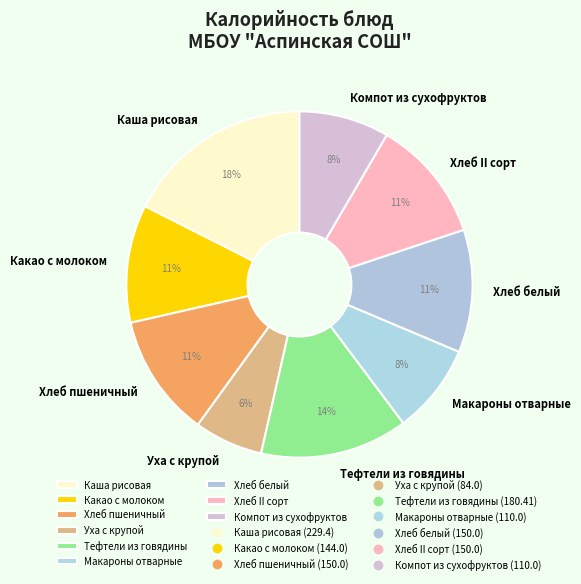

Which has a higher value, Компот из сухофруктов or Каша рисовая?

Каша рисовая